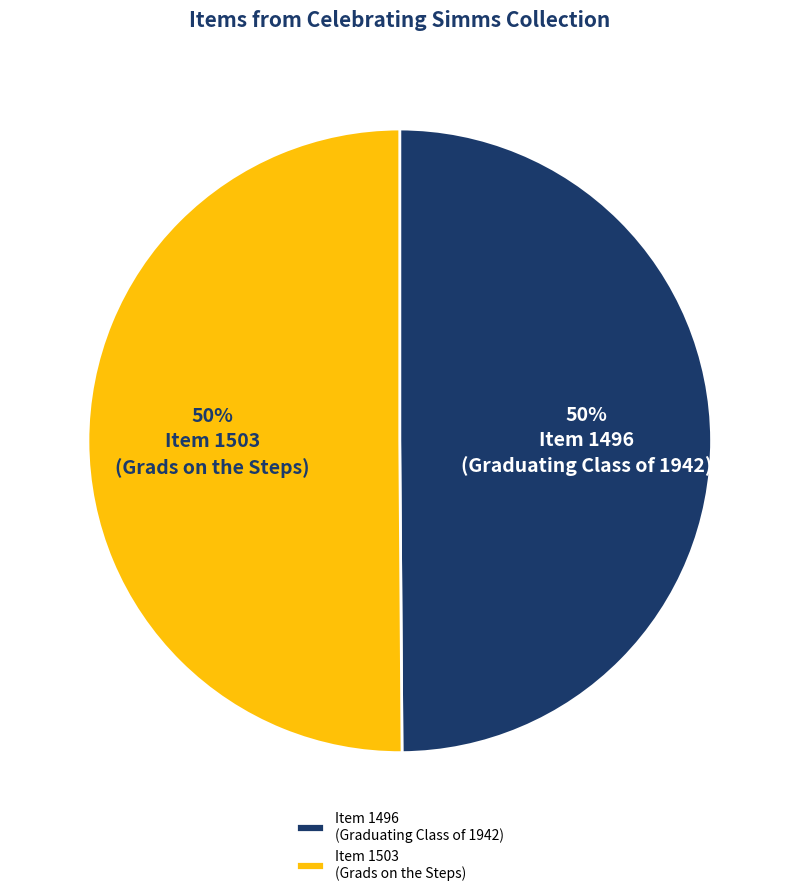

What percentage is the Item 1496 (Graduating Class of 1942) slice, to the nearest percent?

50%